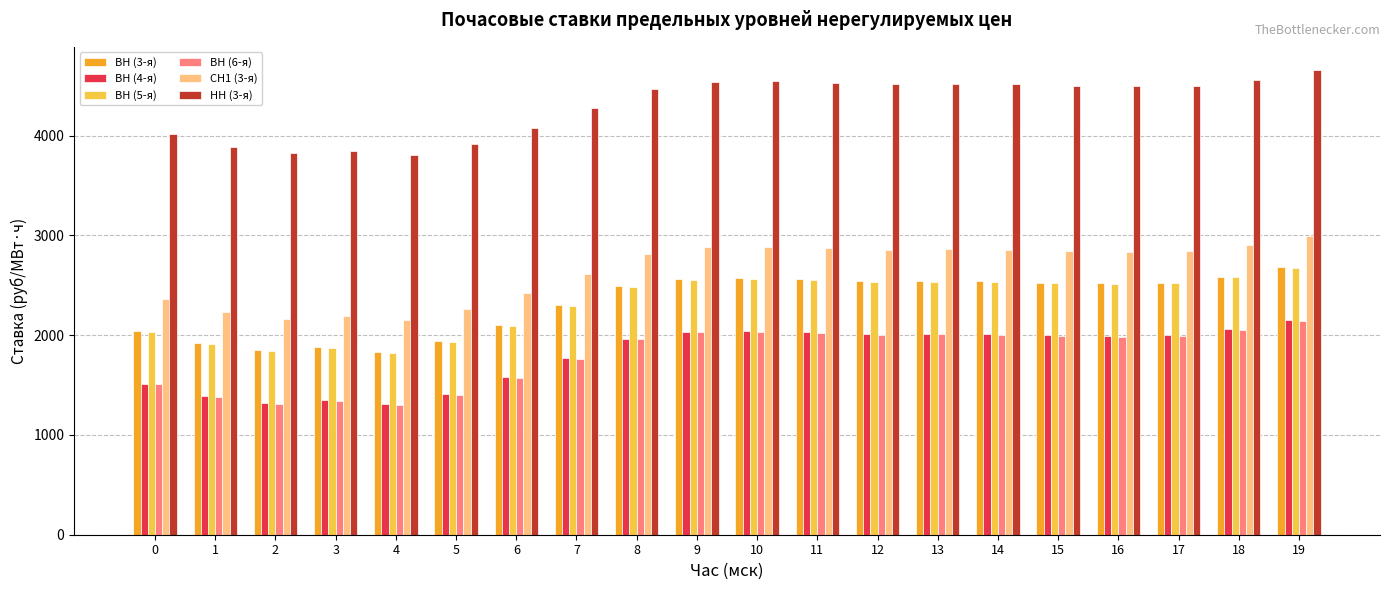

At how many categories does at least one series exceed 3353?

20